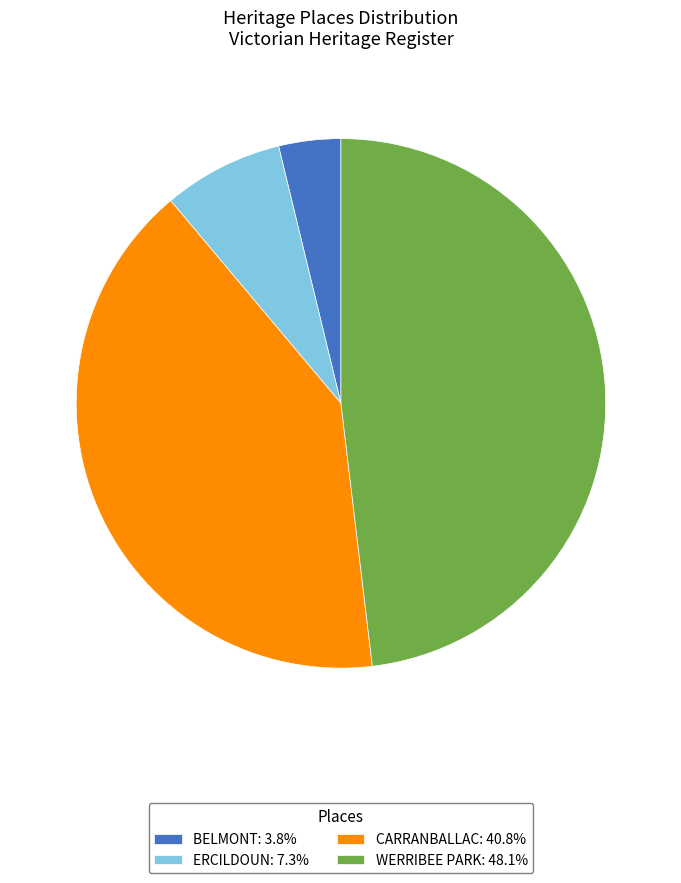

Between ERCILDOUN and BELMONT, which is larger?

ERCILDOUN